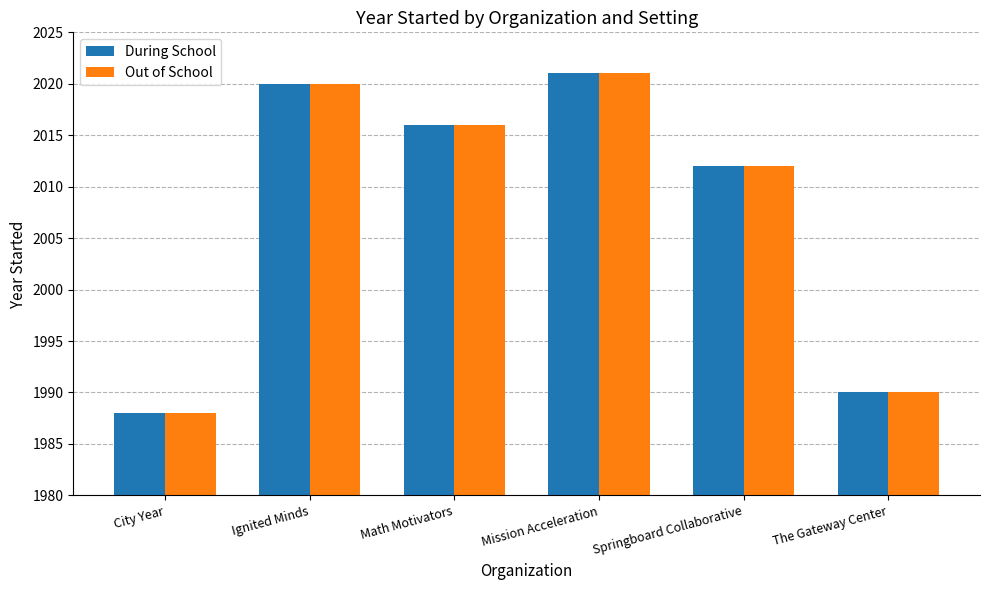

Where does the Out of School series first go above 2016?

Ignited Minds